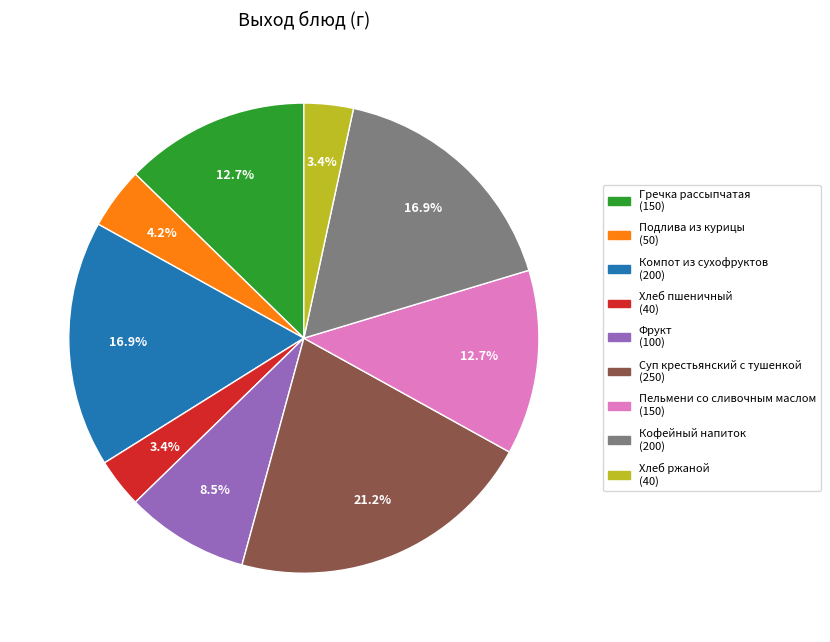

How many slices are in this pie chart?

9